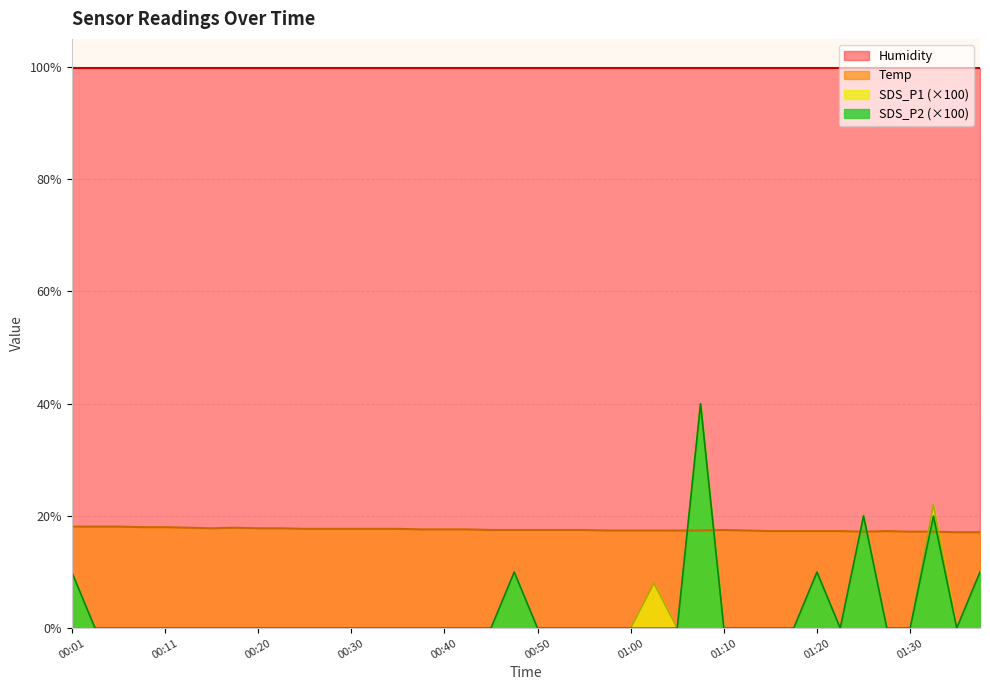

What is the highest value of the Temp series?

18.1